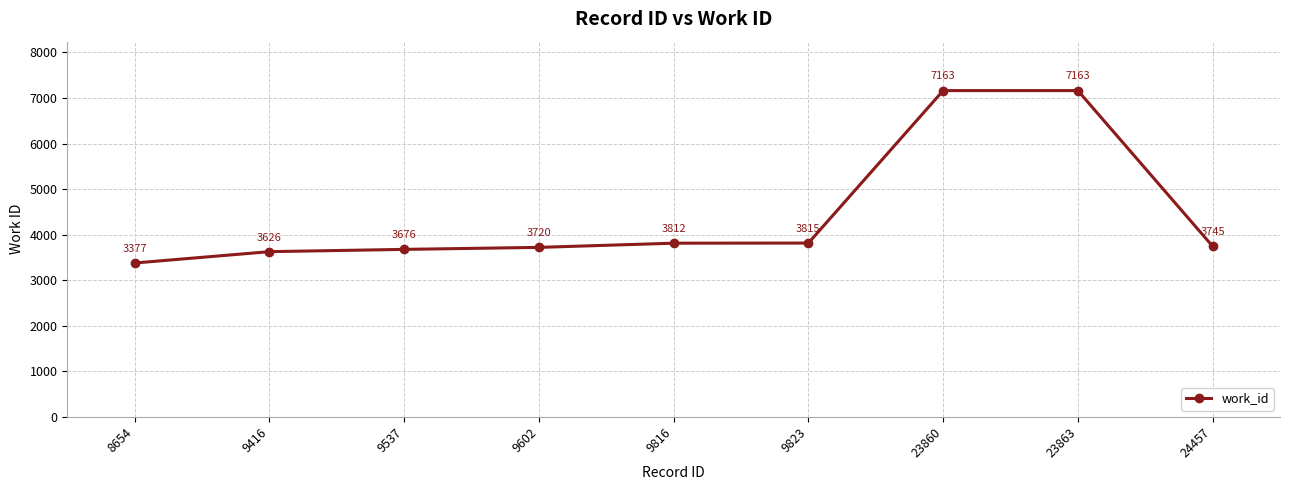

What is the change in value from 9416 to 9537?

+50